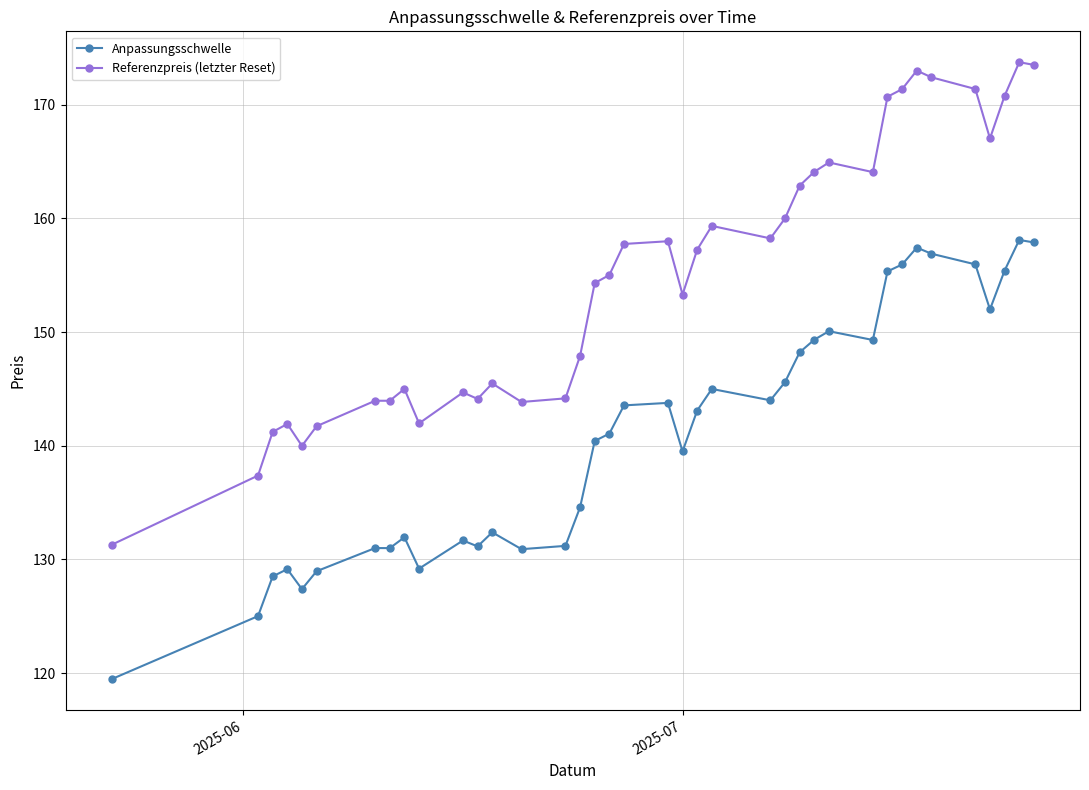

True or false: Anpassungsschwelle and Referenzpreis (letzter Reset) intersect in this chart.

False